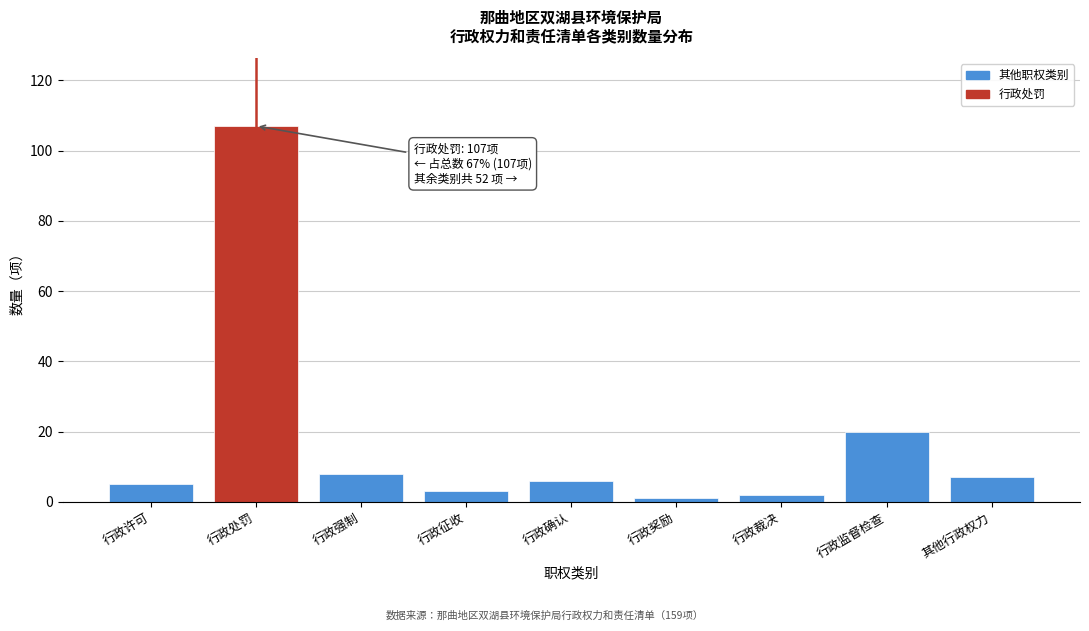

Reading left to right, transcribe all the data shown in this chart.

5	107	8	3	6	1	2	20	7